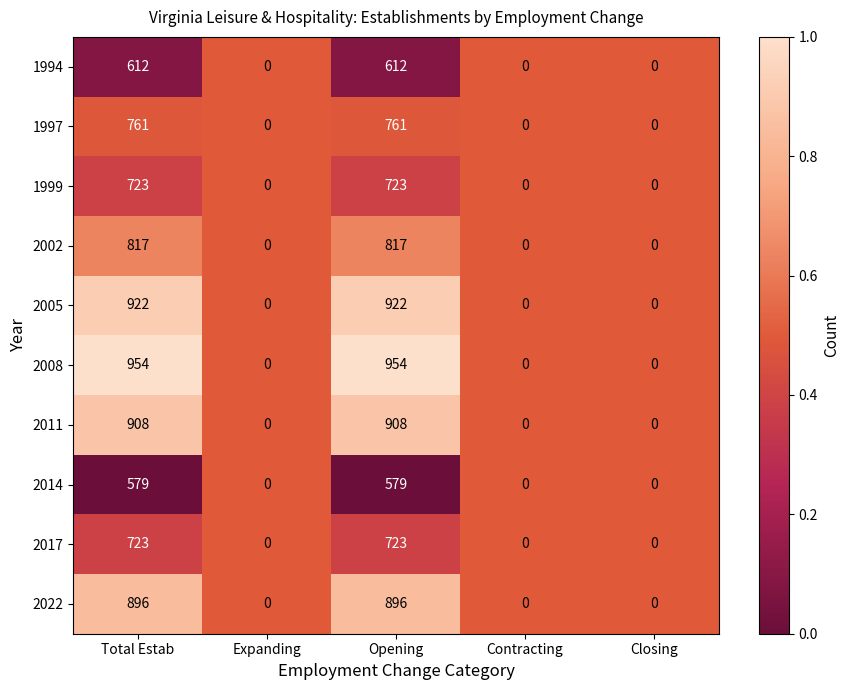

Which series has the widest spread of values?

2008